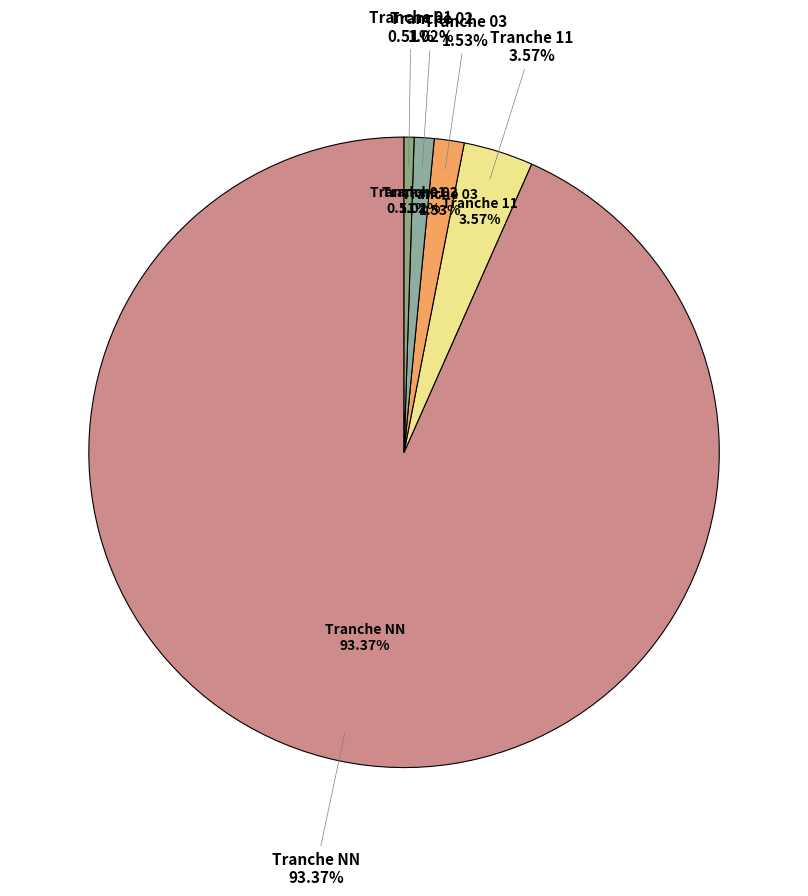

What is the smallest slice in the pie chart?

01